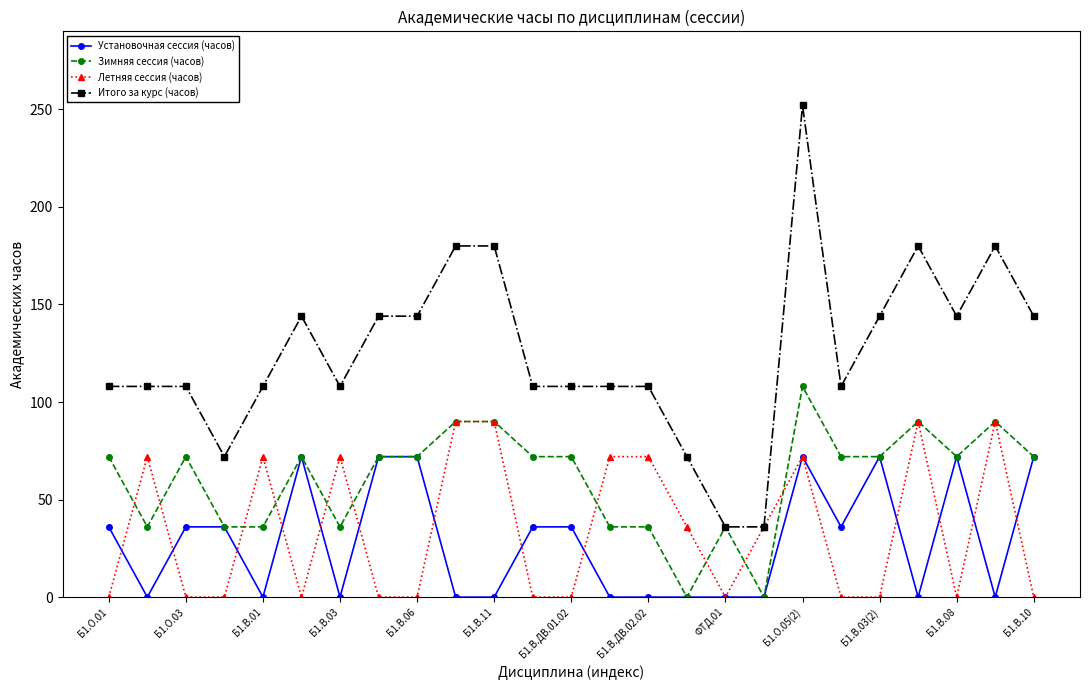

At how many categories does at least one series exceed 17?

25